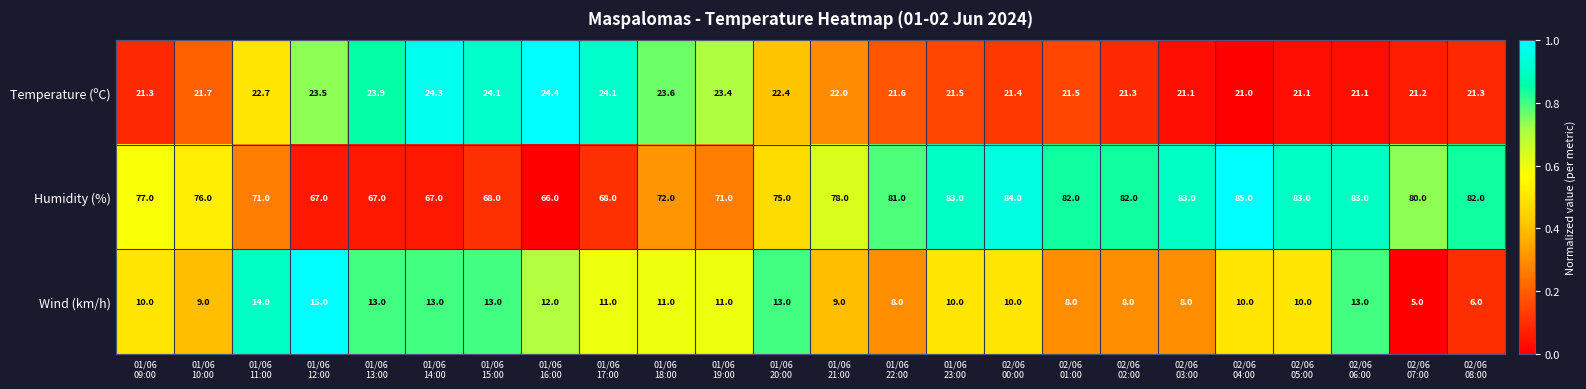

Count the Wind (km/h) values in the range 9 to 13.

16